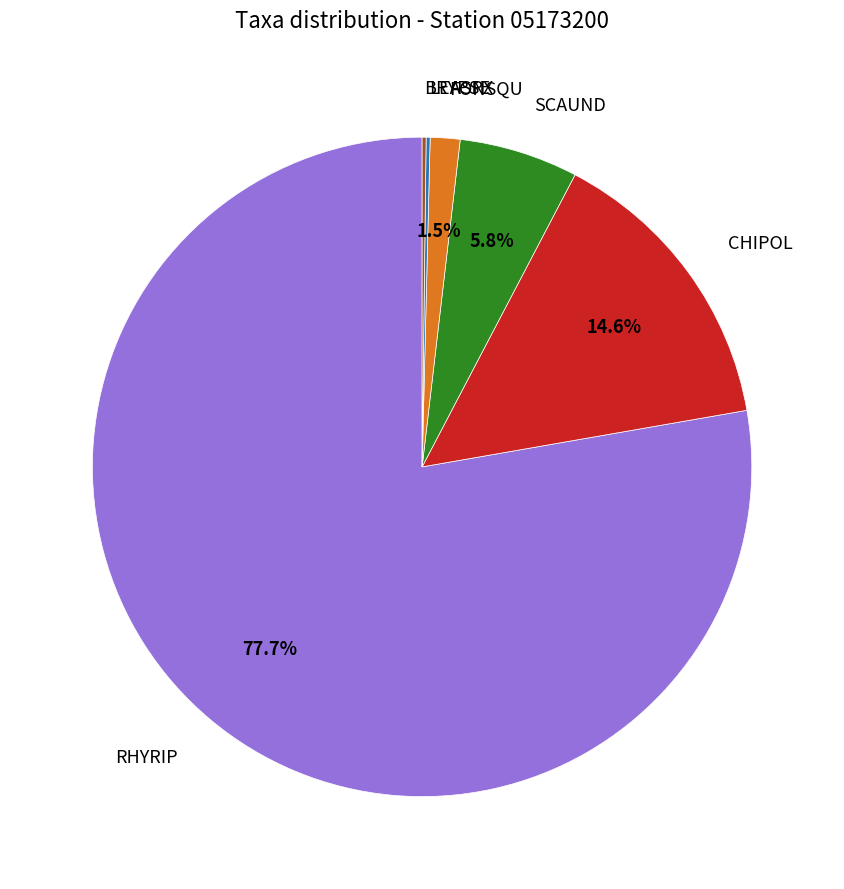

Between RHYRIP and CHIPOL, which is larger?

RHYRIP